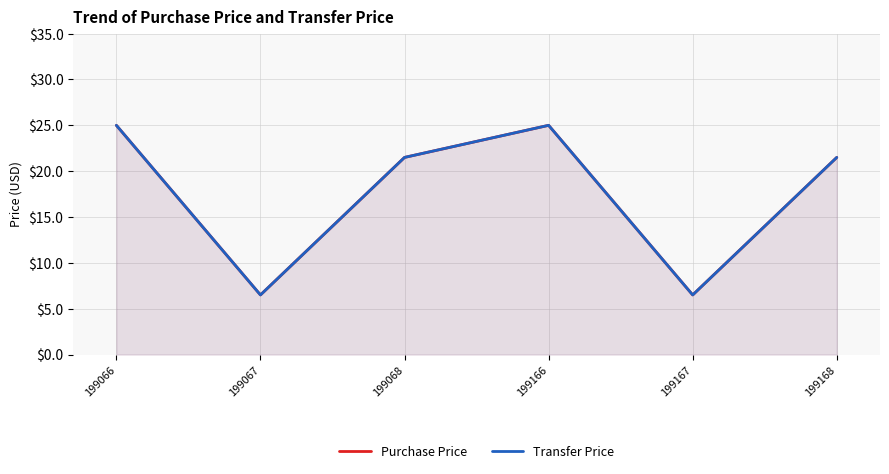

Which has a higher value, 199066 or 199068?

199066